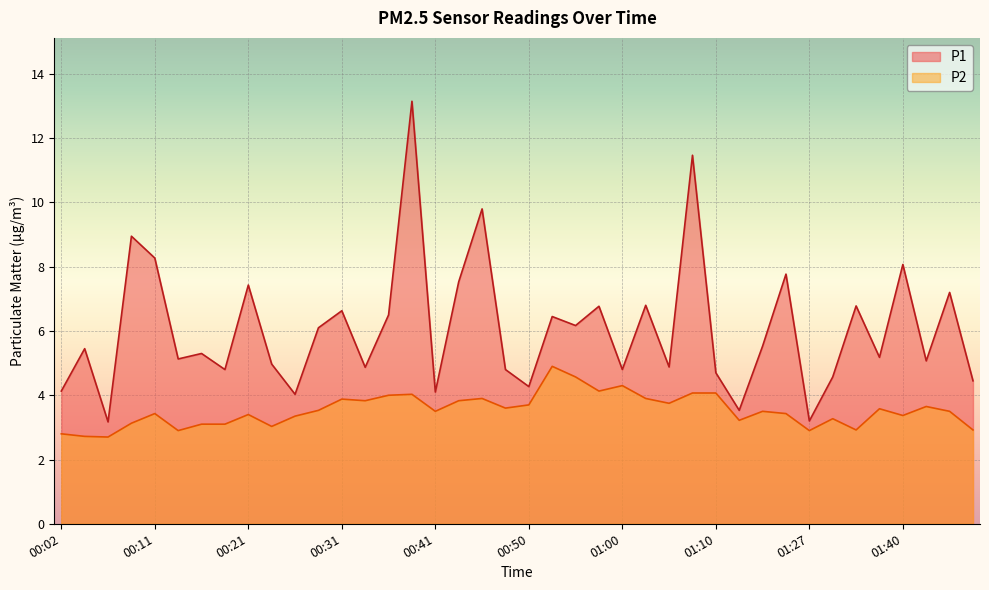

What is the sum of all P1 values?

242.8